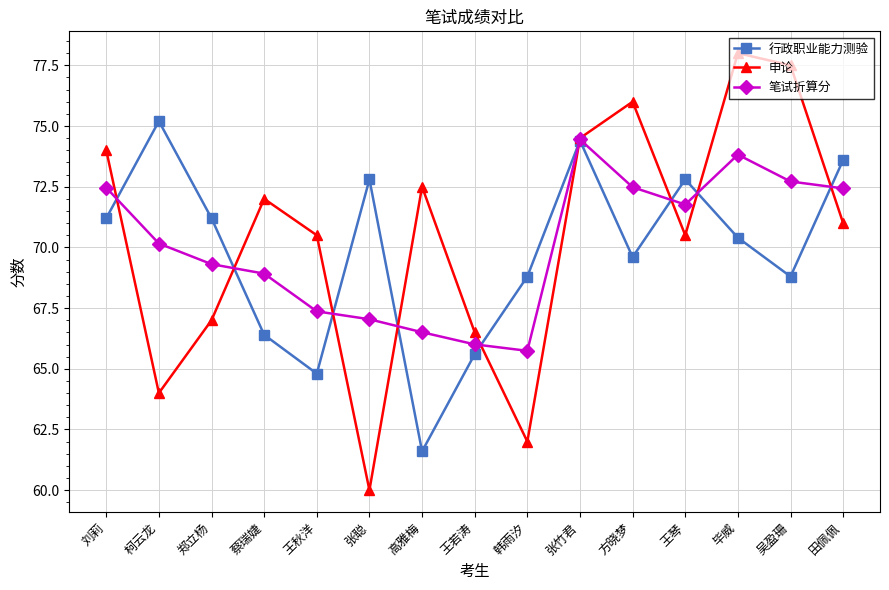

What is the total value across all series at 高雅梅?

200.6